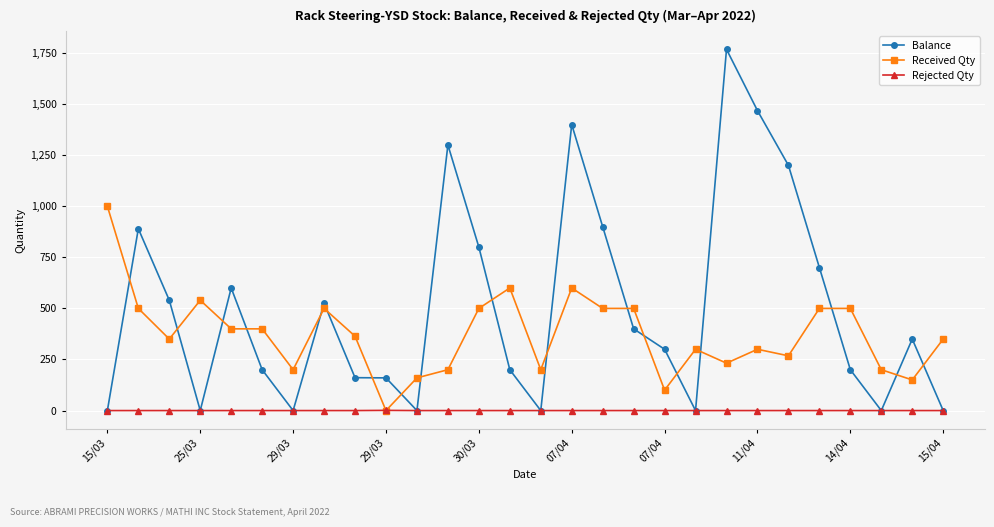

Which series has the largest total across all categories?

Balance